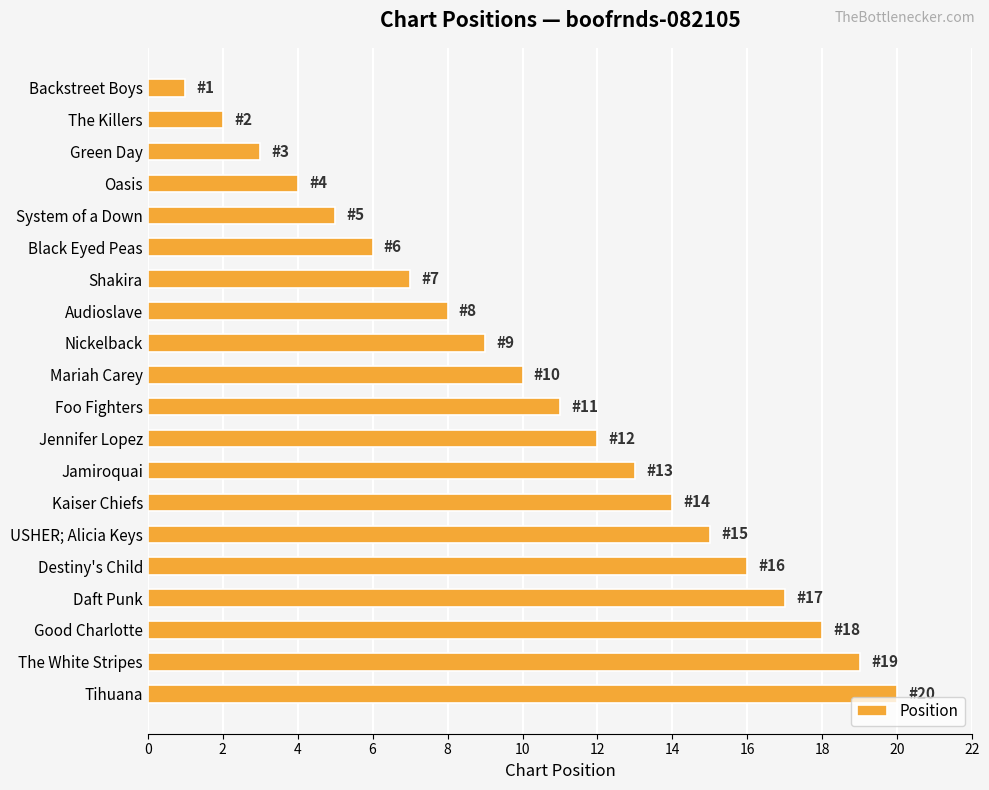

The value at The White Stripes is 19. True or false?

True